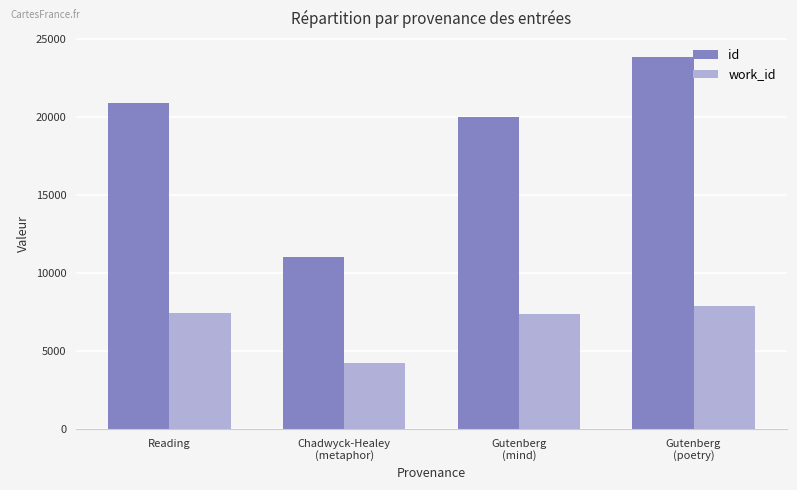

Reading right to left, extract all data points from this chart.

id: Gutenberg
(poetry)=23885	Gutenberg
(mind)=20002	Chadwyck-Healey
(metaphor)=11020	Reading=20908
work_id: Gutenberg
(poetry)=7902	Gutenberg
(mind)=7350	Chadwyck-Healey
(metaphor)=4233	Reading=7471